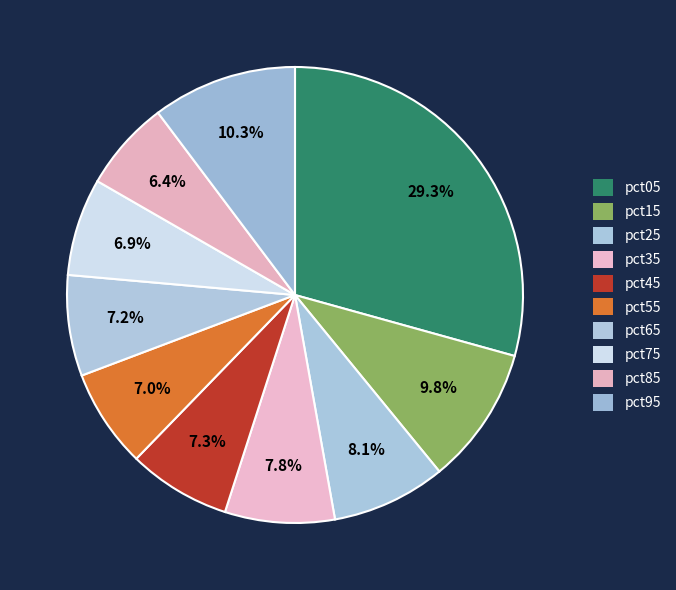

Rank the categories by value from highest to lowest.

pct05, pct95, pct15, pct25, pct35, pct45, pct65, pct55, pct75, pct85